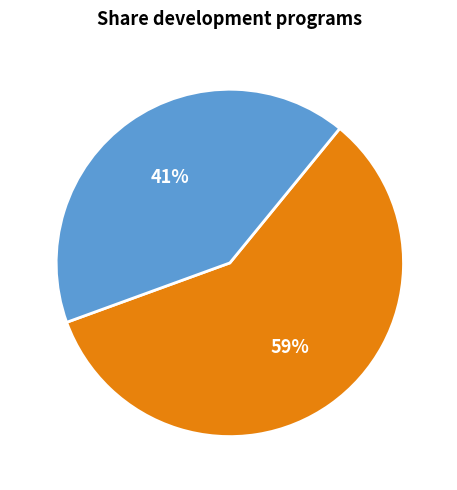

Which has a higher value, Percentage of Poor Population or Per Capita Consumption Expenditure?

Per Capita Consumption Expenditure